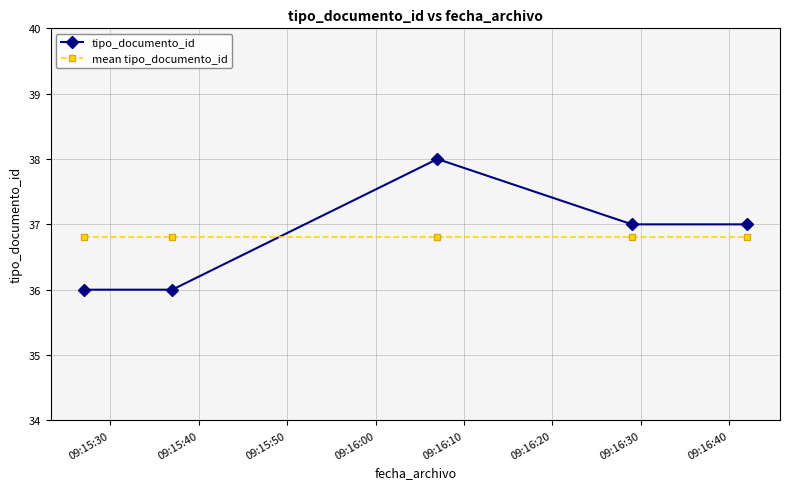

Which series has the widest spread of values?

tipo_documento_id